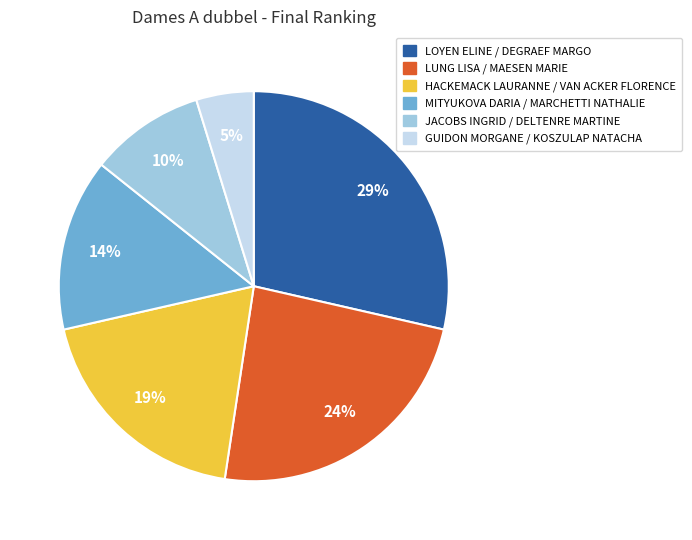

Rank the categories by value from lowest to highest.

GUIDON MORGANE / KOSZULAP NATACHA, JACOBS INGRID / DELTENRE MARTINE, MITYUKOVA DARIA / MARCHETTI NATHALIE, HACKEMACK LAURANNE / VAN ACKER FLORENCE, LUNG LISA / MAESEN MARIE, LOYEN ELINE / DEGRAEF MARGO